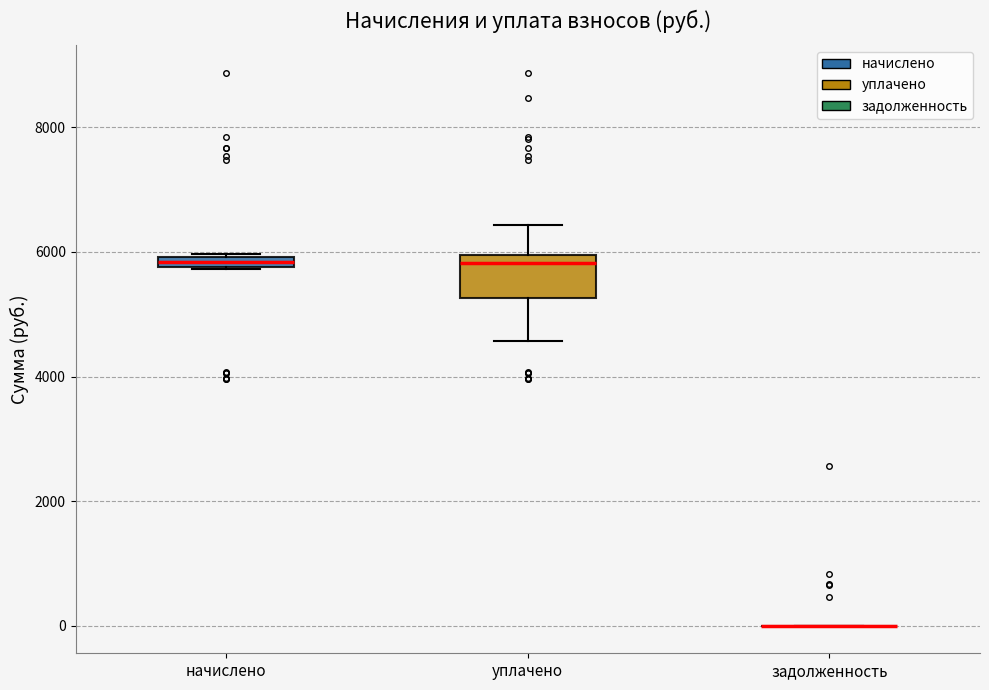

Where does the upper whisker of the box for уплачено end on the y-axis? The values are not printed on the chart, so give them approximately, as read against the axis.

6400